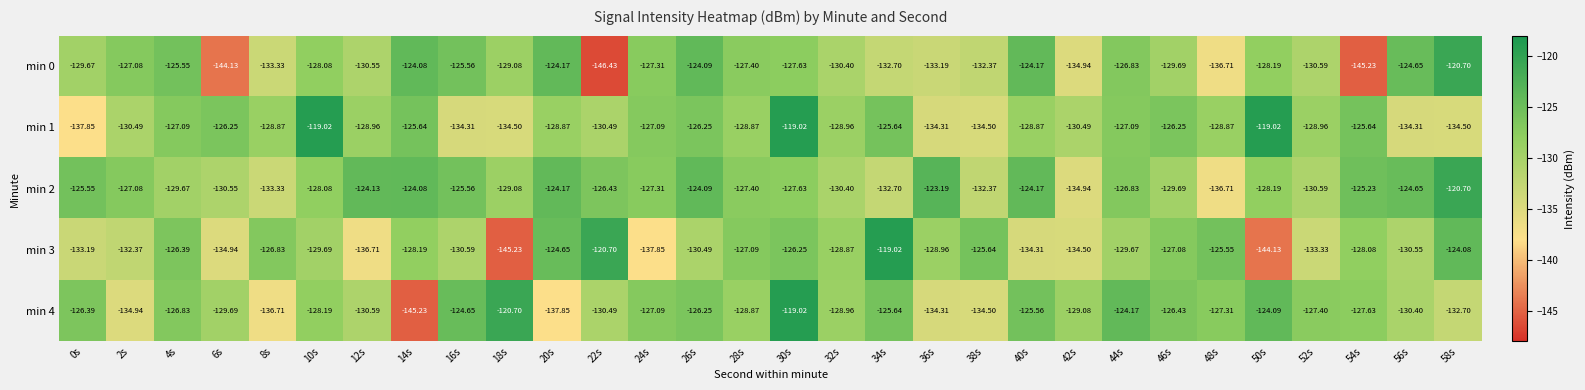

Is the value of min 2 at 2s greater than the value of min 1 at 32s?

Yes